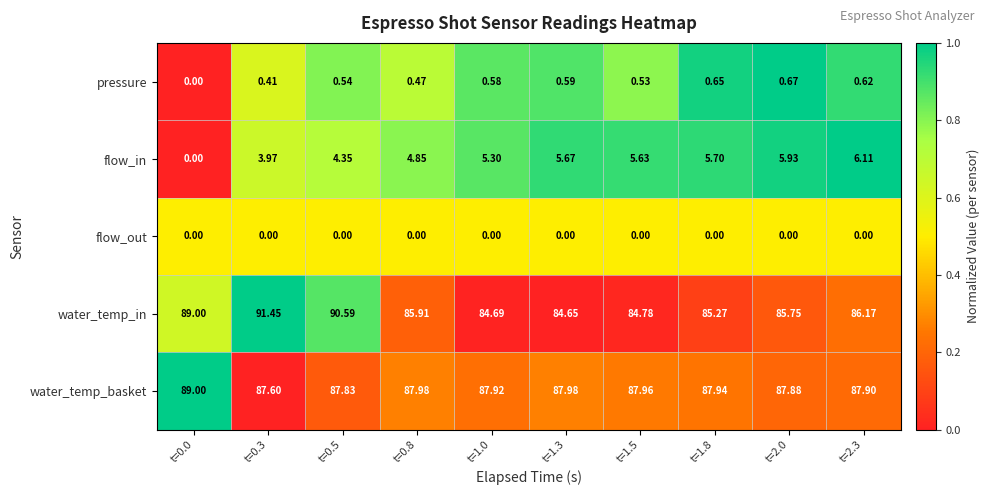

Between t=0.8 and t=1.3, which series saw the biggest shift?

water_temp_in